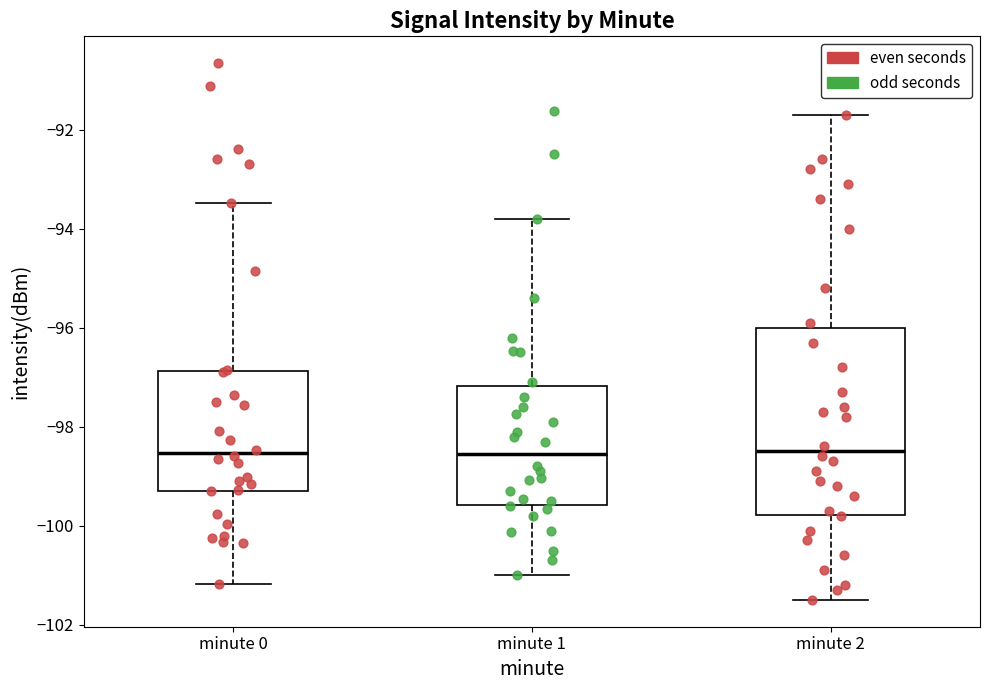

Reading left to right, read every box against the y-axis: the position of its median line, the range the box covers, and the ends of its whiskers. The values are not printed on the chart, so give them approximately, as read against the axis.

minute 0: median -98.6, box -99.4 to -96.8, whiskers -101.2 to -93.4
minute 1: median -98.6, box -99.6 to -97.2, whiskers -101.0 to -93.8
minute 2: median -98.4, box -99.8 to -96.0, whiskers -101.4 to -91.6